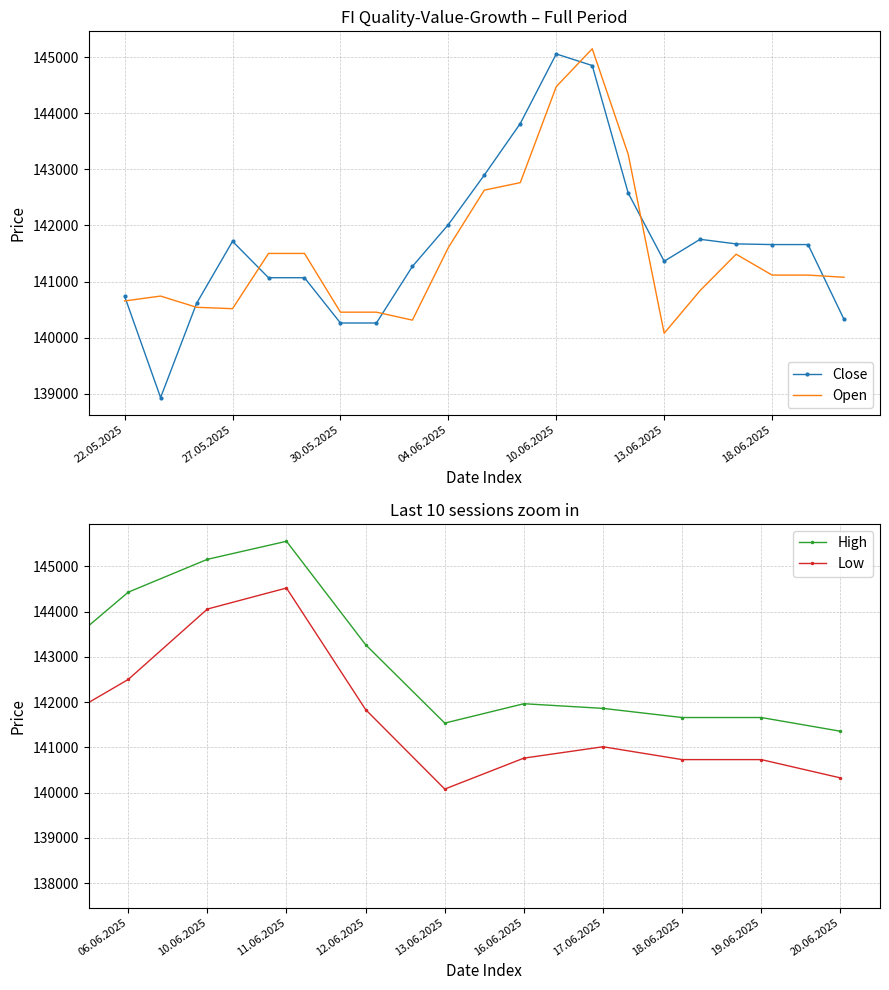

What is the value of the Close point at the 13th from the left?

145057